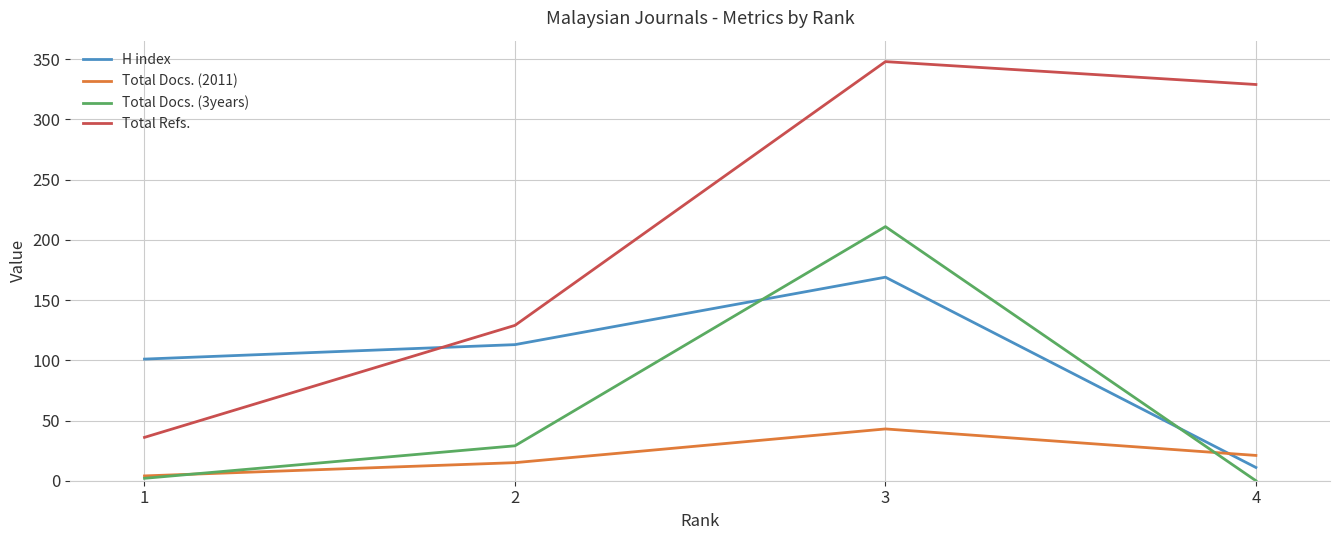

Reading left to right, list all the values displayed in this chart.

H index: 101	113	169	11
Total Docs. (2011): 4	15	43	21
Total Docs. (3years): 2	29	211	0
Total Refs.: 36	129	348	329